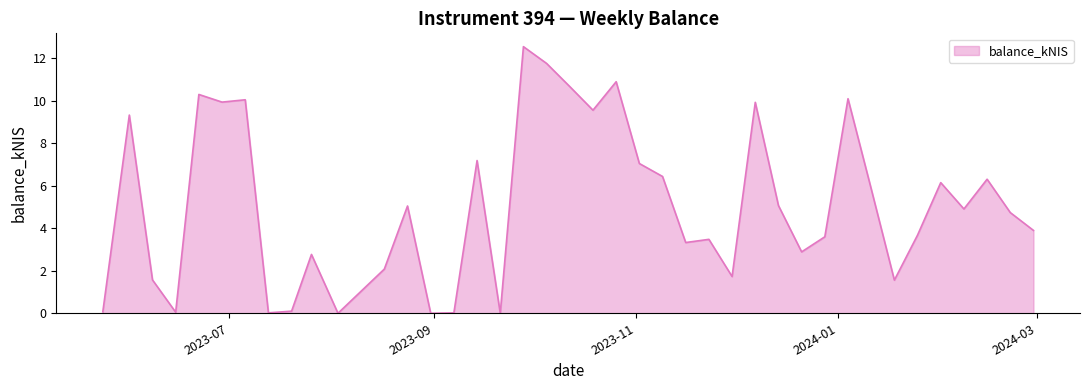

How many lines are shown in the chart?

1